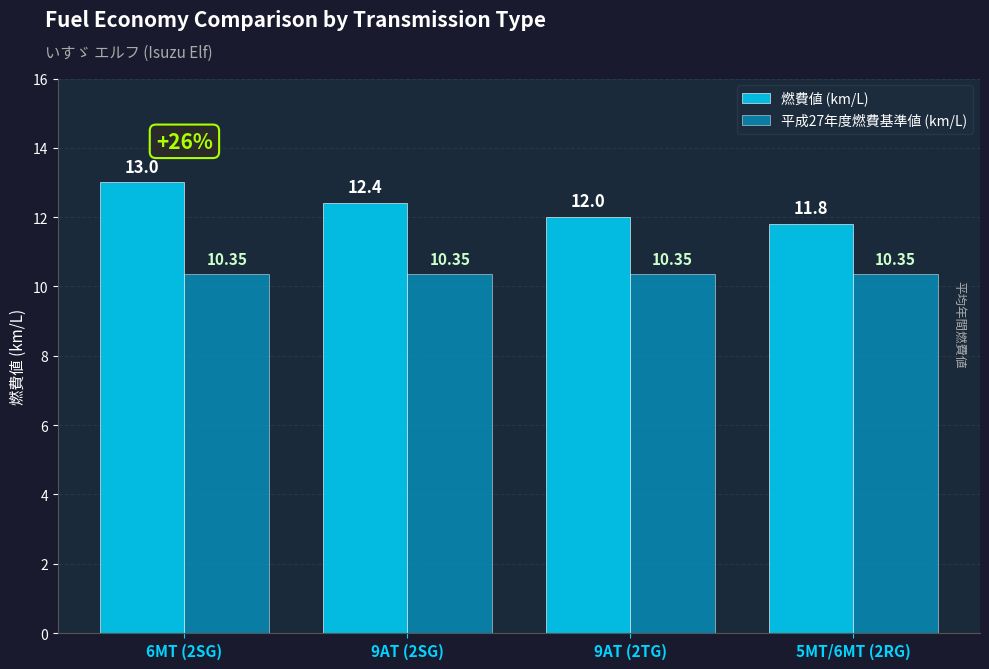

Rank the categories by 燃費値 (km/L) value from highest to lowest.

6MT (2SG), 9AT (2SG), 9AT (2TG), 5MT/6MT (2RG)